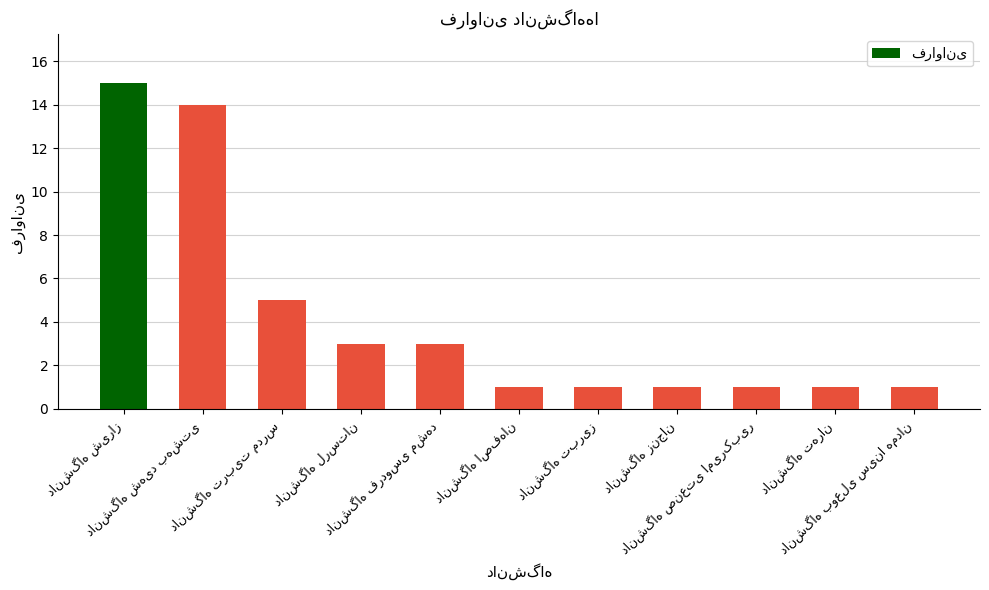

What is the maximum value shown in the chart?

15